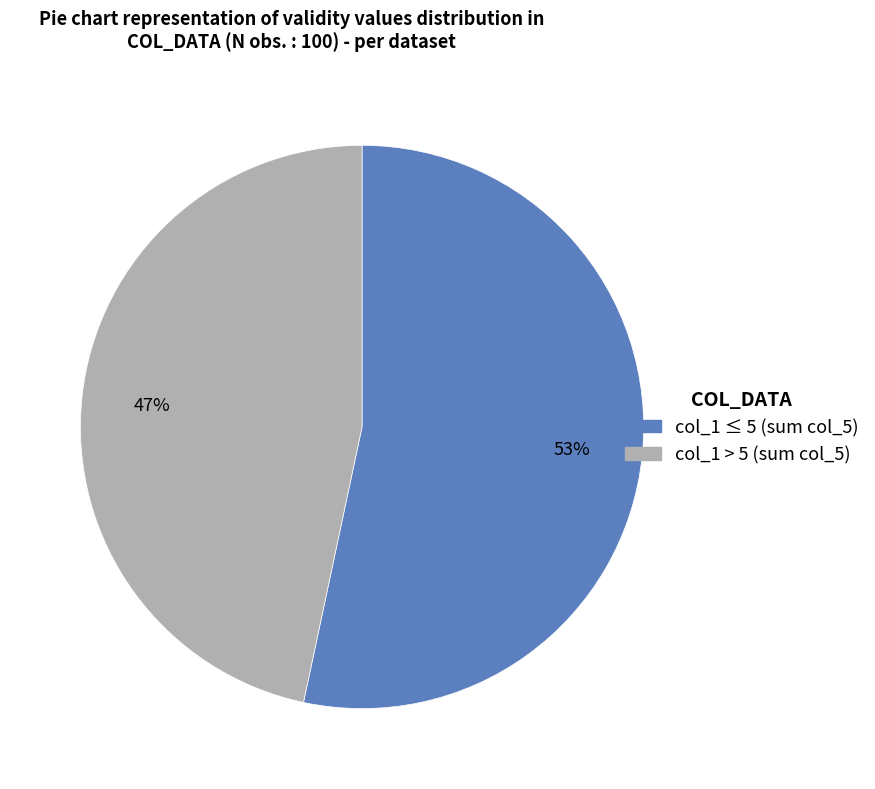

Is there a majority slice in this chart?

Yes